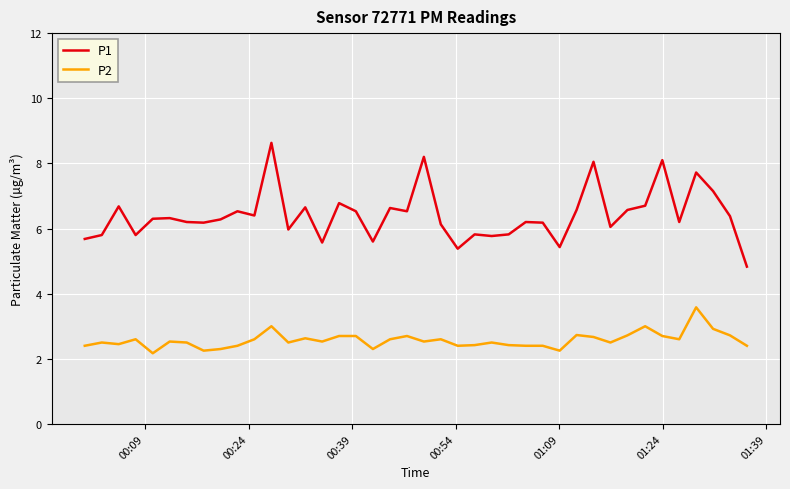

Which series has the largest total across all categories?

P1